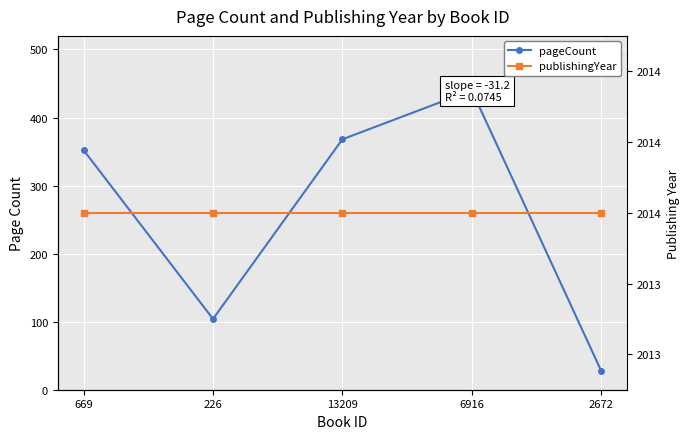

True or false: publishingYear and pageCount cross at least once.

False